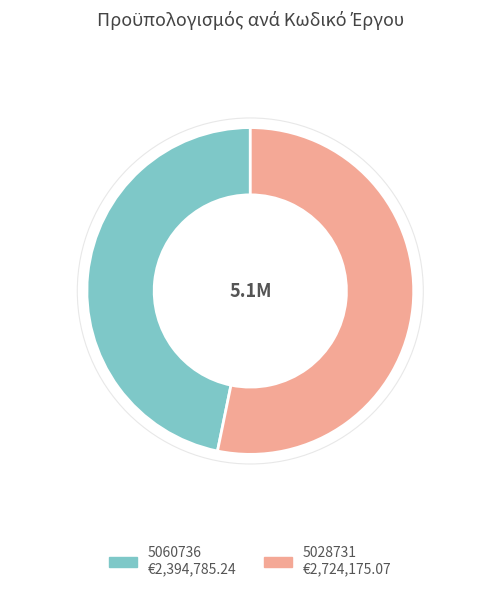

Is it true that 5060736 is 33% of the pie?

False